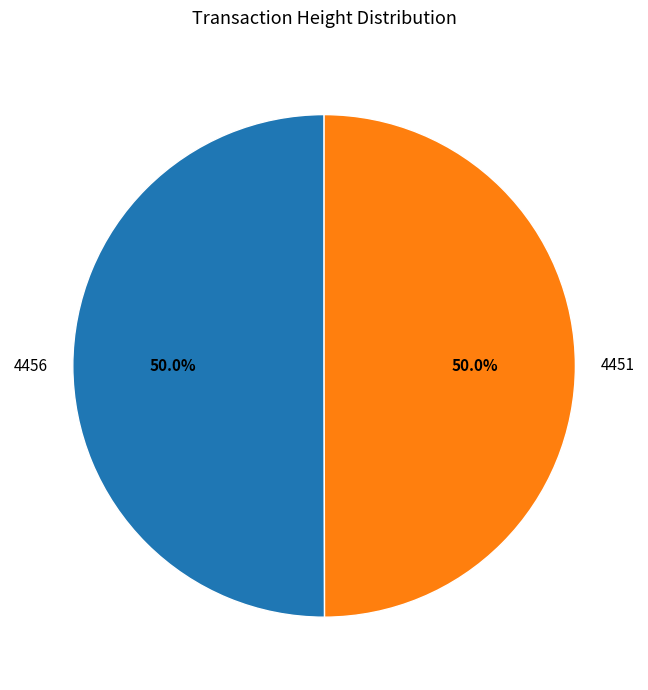

What percentage is NOT represented by 4451?

50.0%